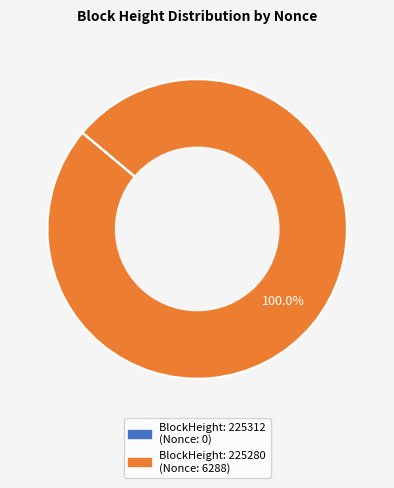

Is there a majority slice in this chart?

Yes